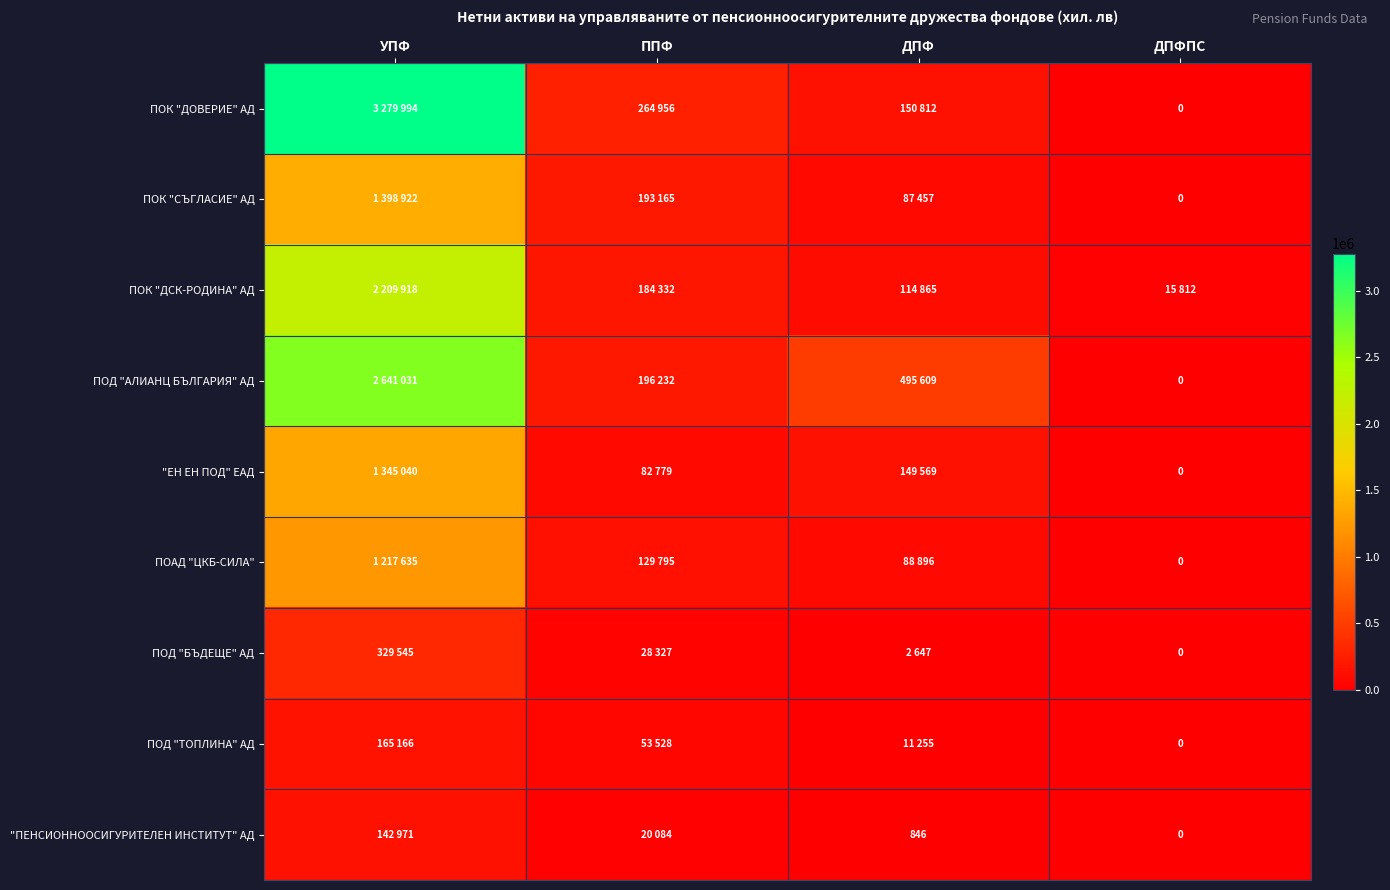

At which label does ПОД "БЪДЕЩЕ" АД reach its peak?

УПФ